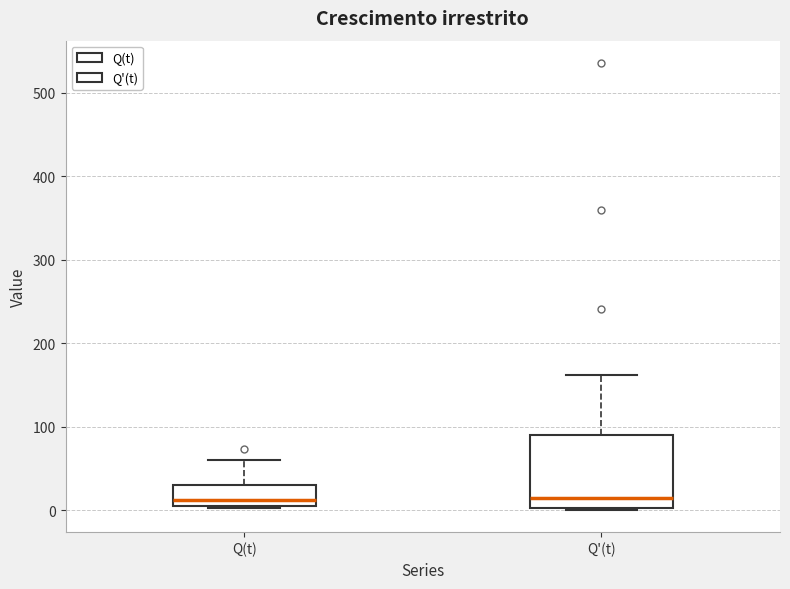

Reading left to right, read every box against the y-axis: the position of its median line, the range the box covers, and the ends of its whiskers. The values are not printed on the chart, so give them approximately, as read against the axis.

Q(t): median 10, box 0 to 30, whiskers 0 to 60
Q'(t): median 10, box 0 to 90, whiskers 0 to 160